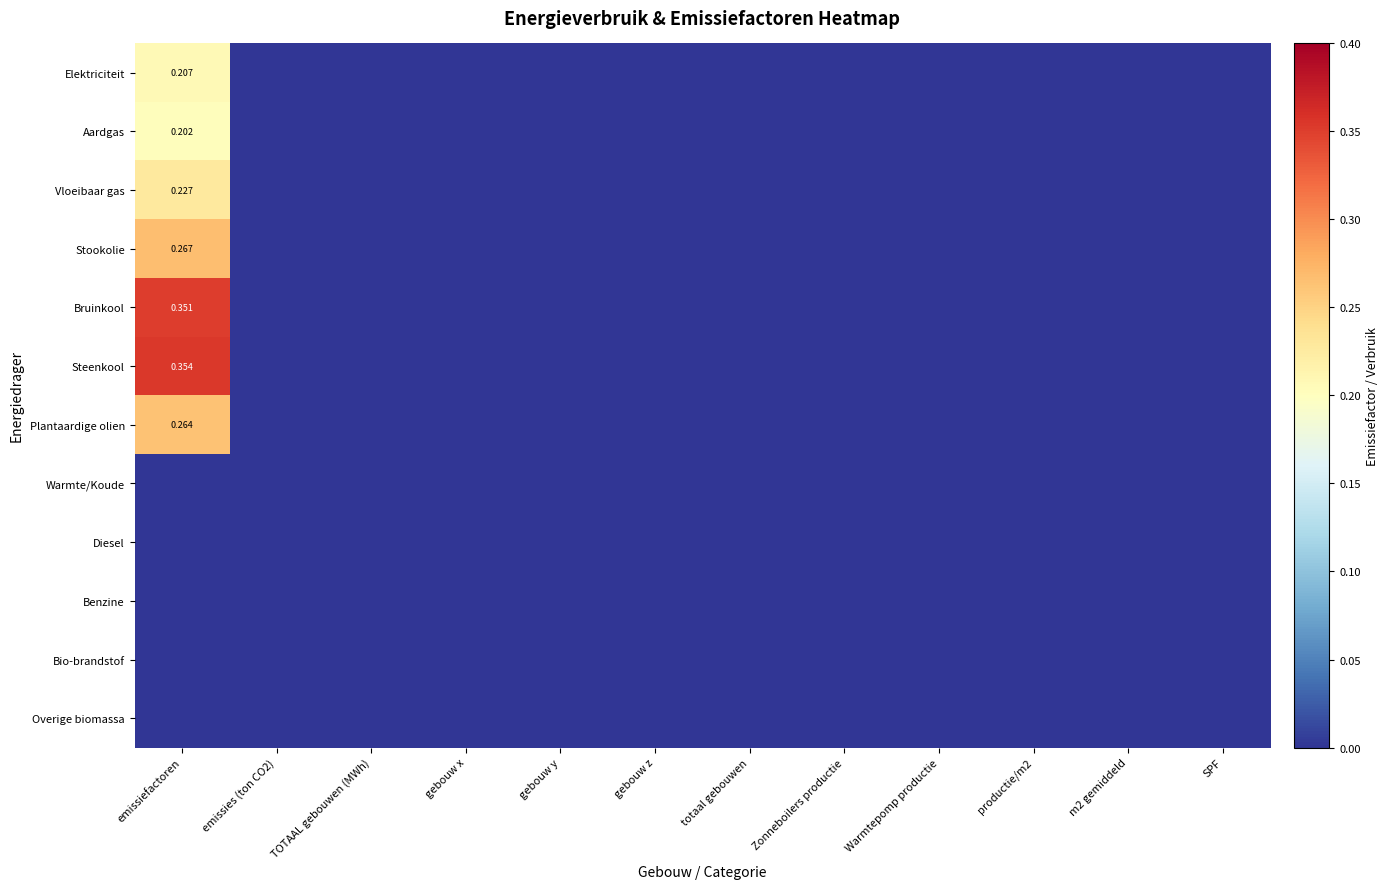

At which category is the sum across all series the highest?

emissiefactoren